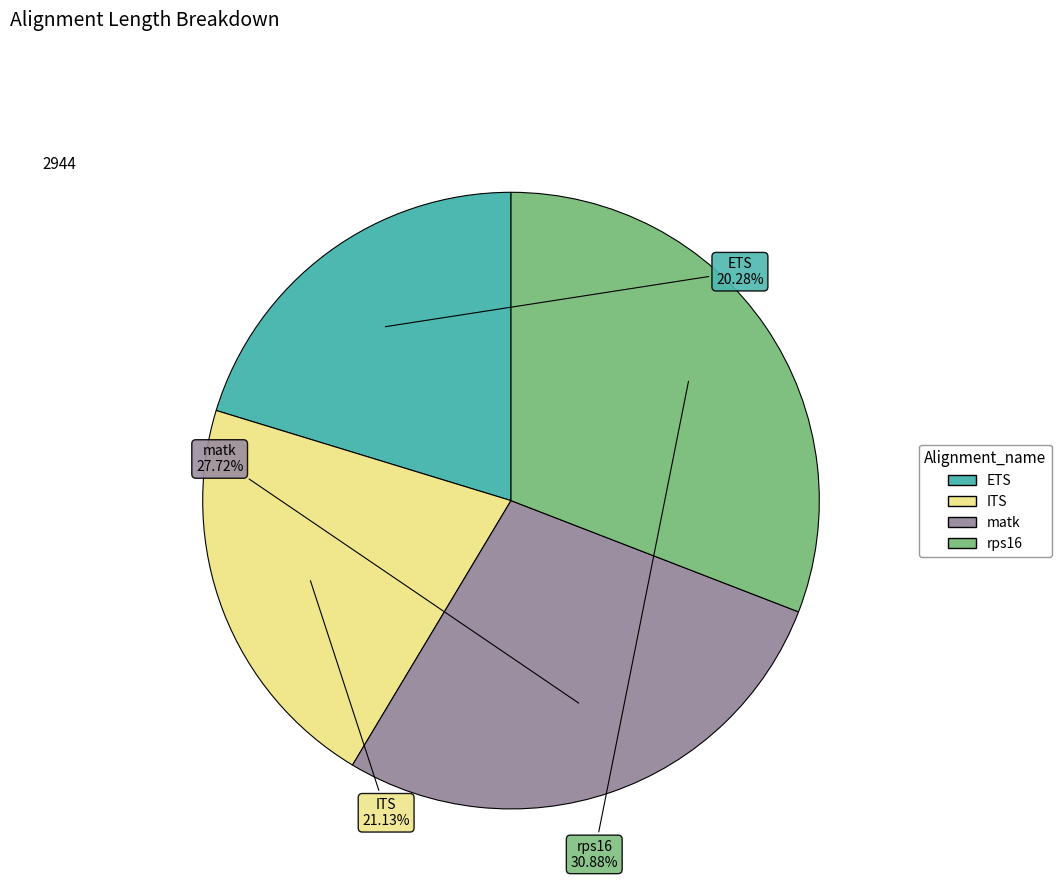

To the nearest percent, what portion does ITS represent?

21%